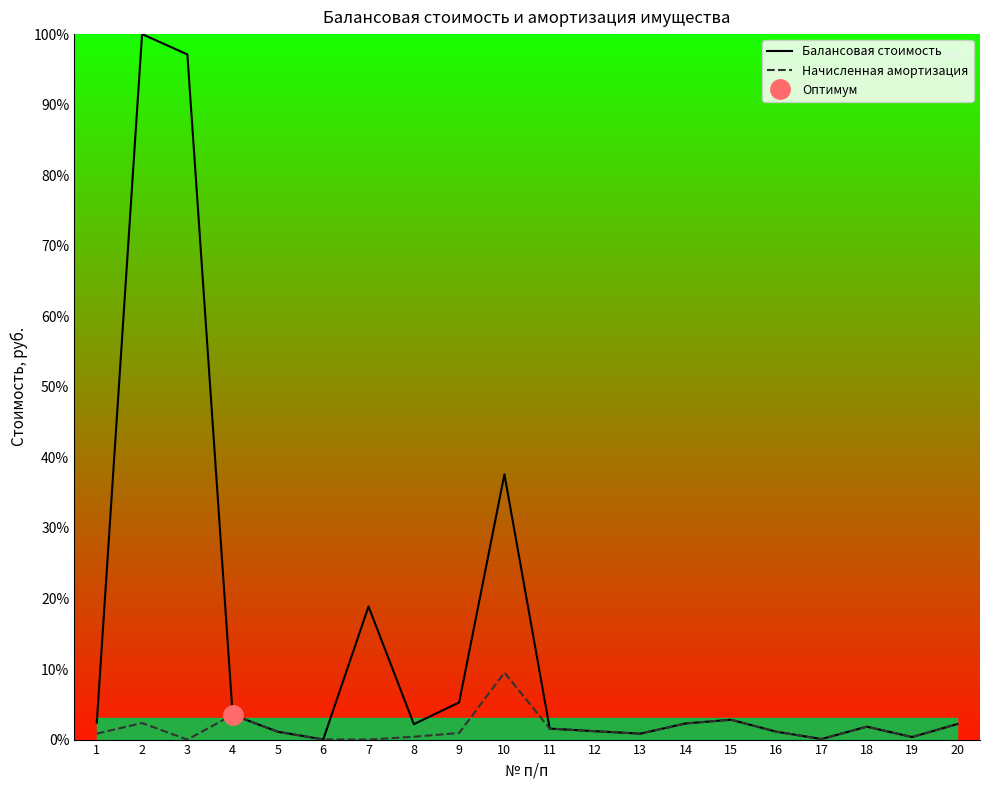

True or false: Балансовая стоимость and Начисленная амортизация cross at least once.

False